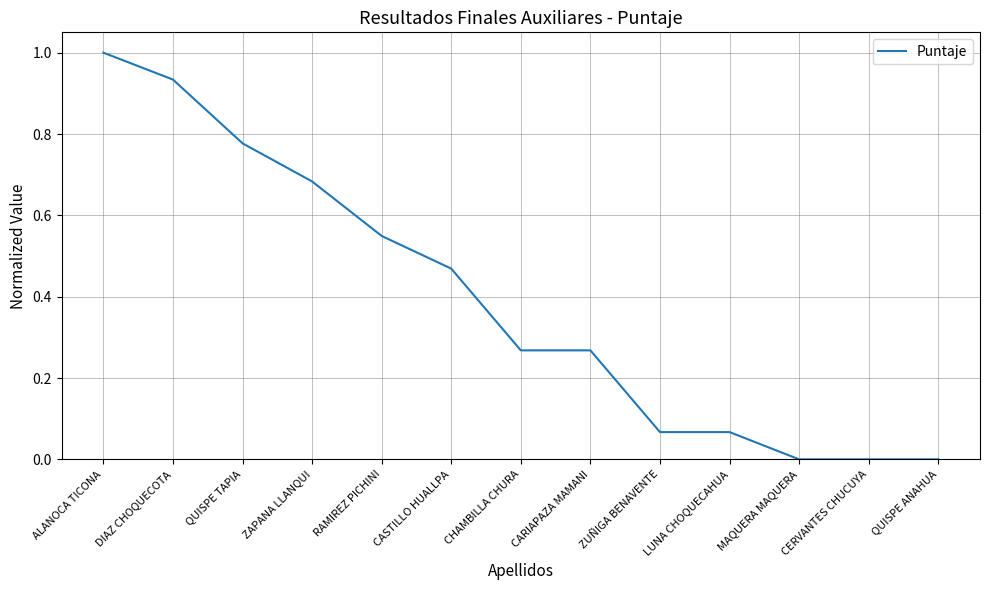

What is the greatest value displayed?

1.0